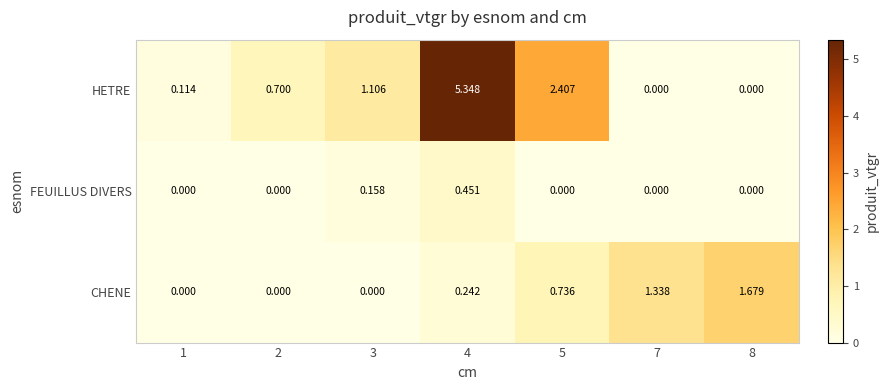

How many series are shown in this chart?

3